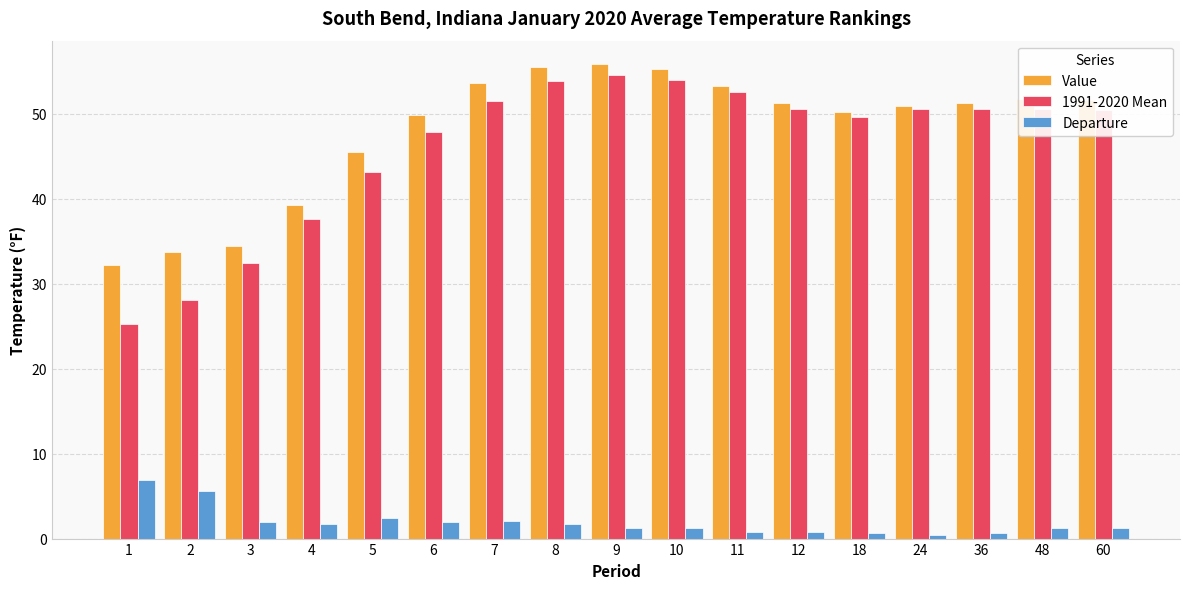

Where does the 1991-2020 Mean series first go above 50?

7